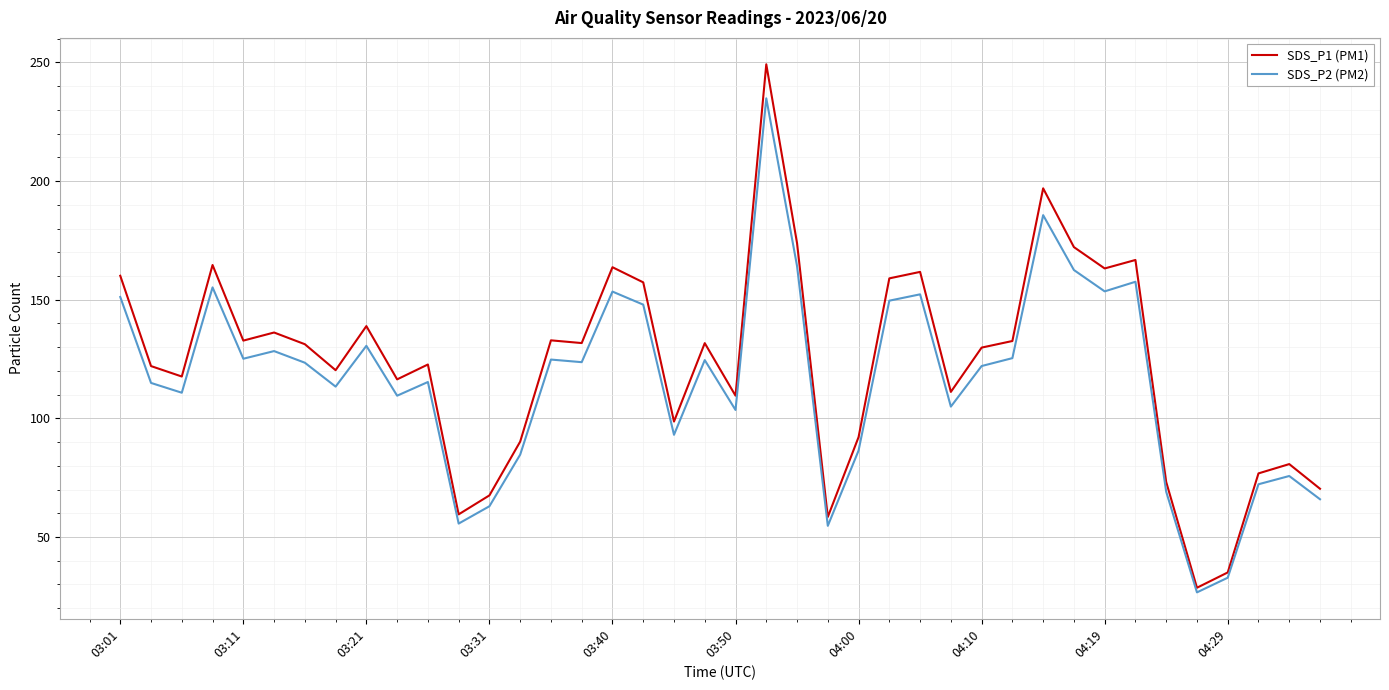

Which series has the widest spread of values?

SDS_P1 (PM1)